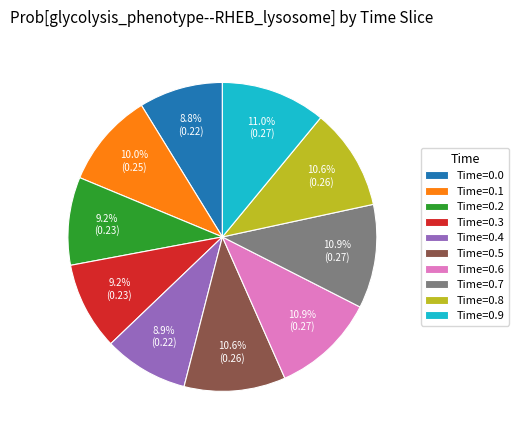

How many slices are in this pie chart?

10